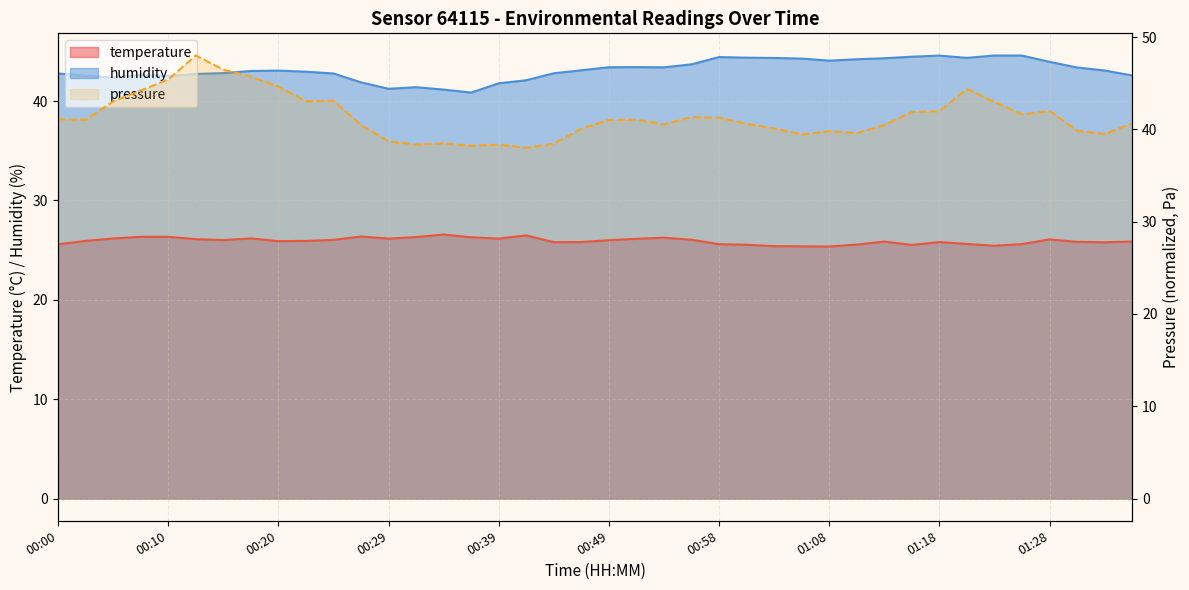

How many data points does each series have?

40